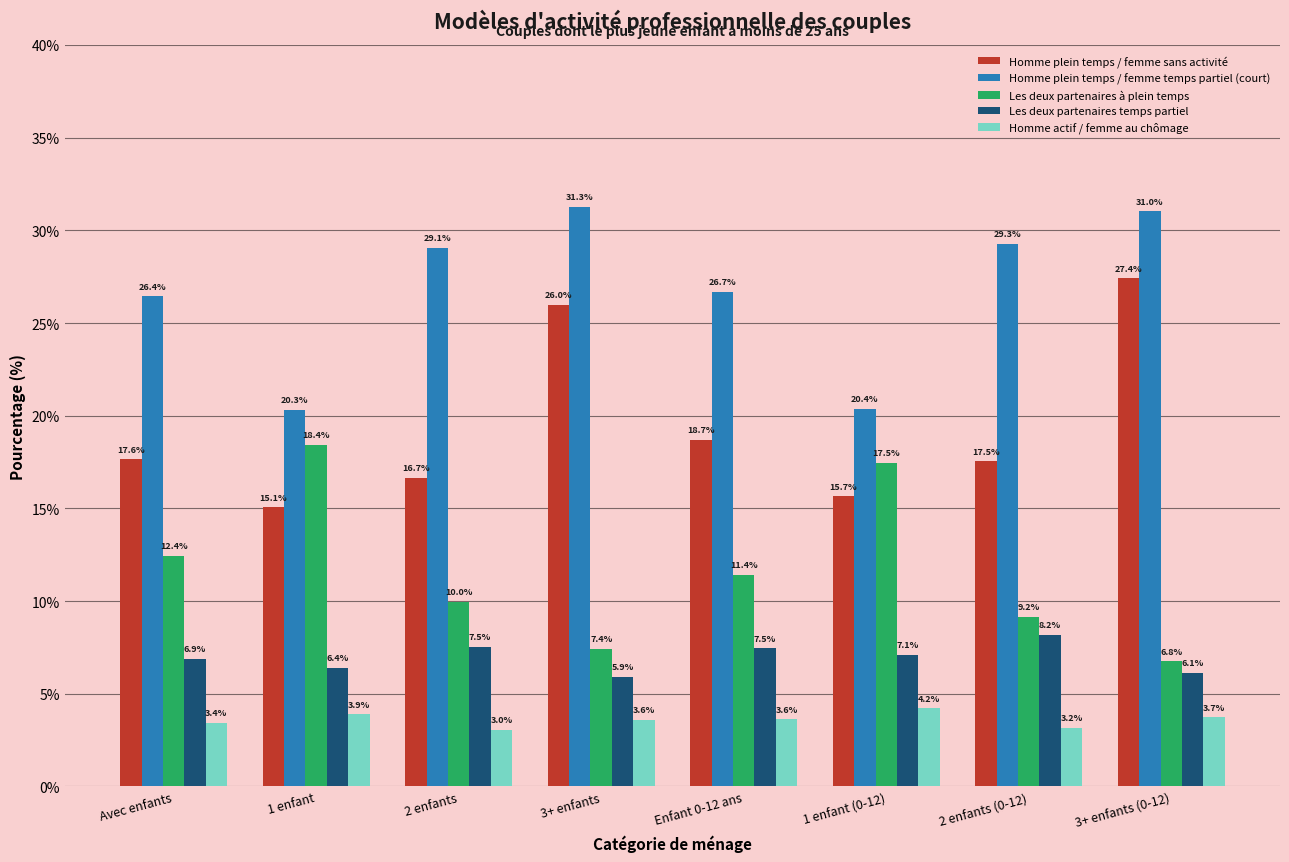

What is the label of the 7th bar from the left?

2 enfants (0-12)